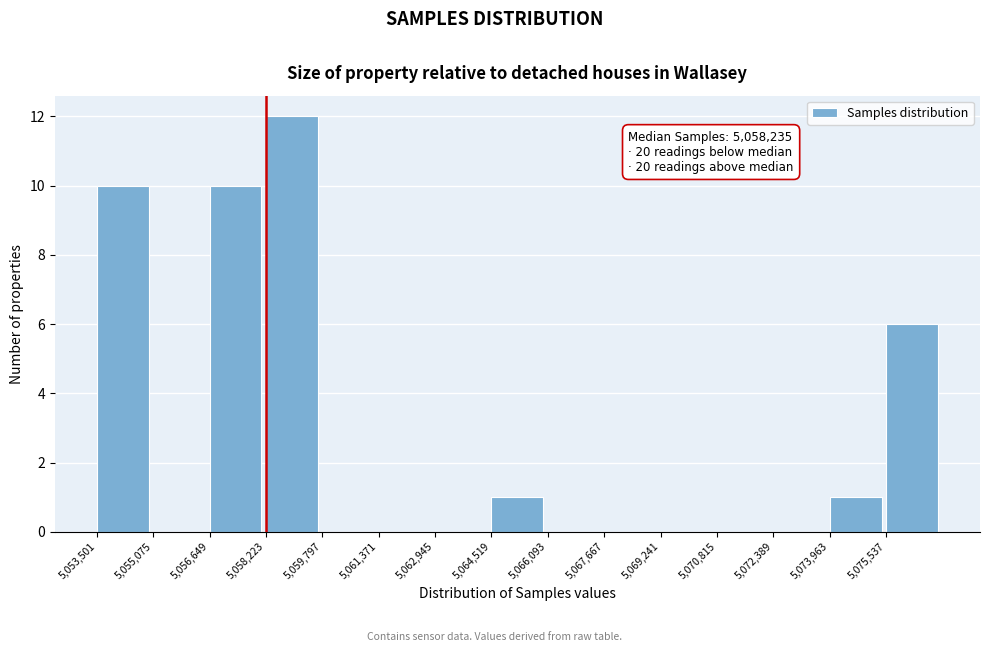

Over which range of the x-axis is the bar tallest?

5058200 to 5059800